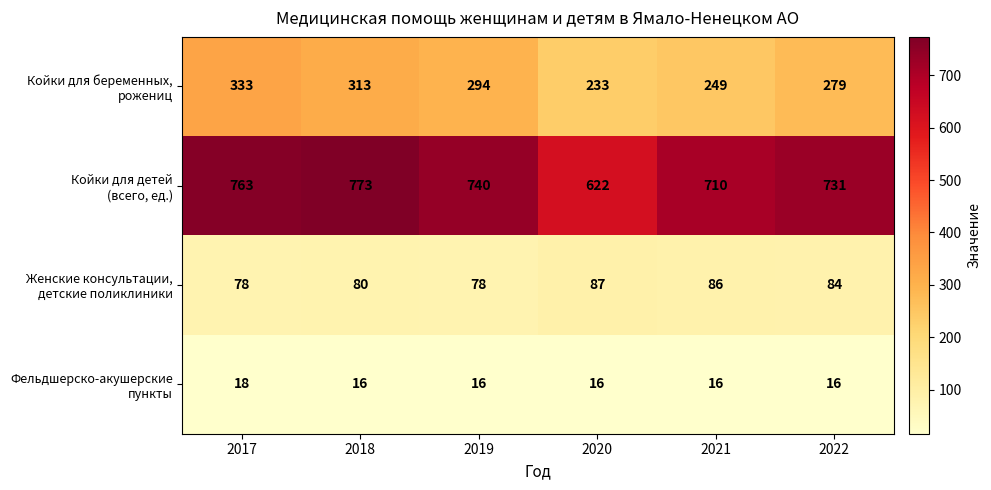

At which category does the chart reach its peak across all series?

2018